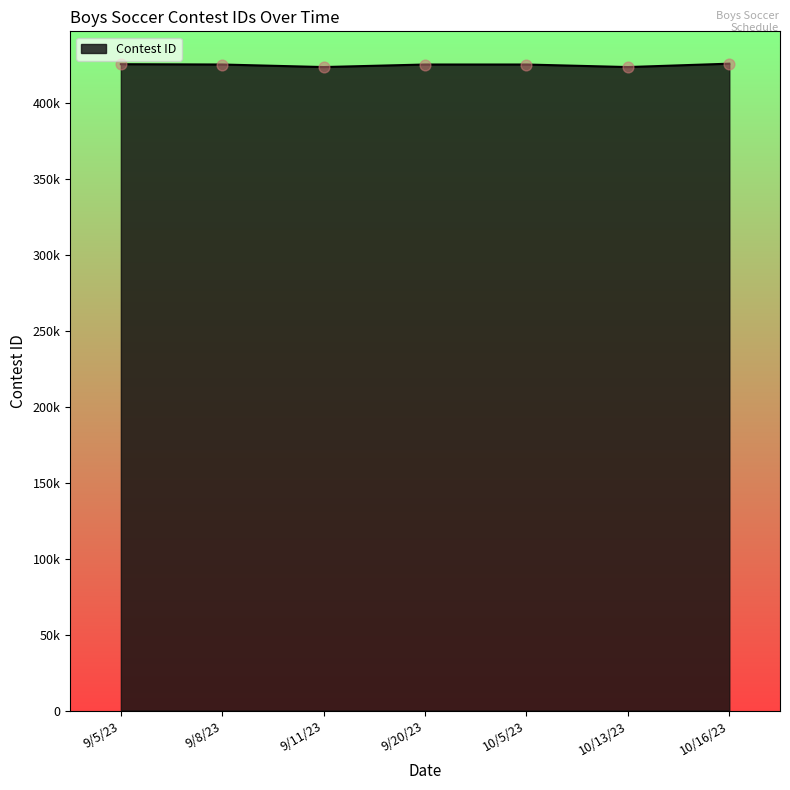

Which has a higher value, 10/13/23 or 9/20/23?

9/20/23